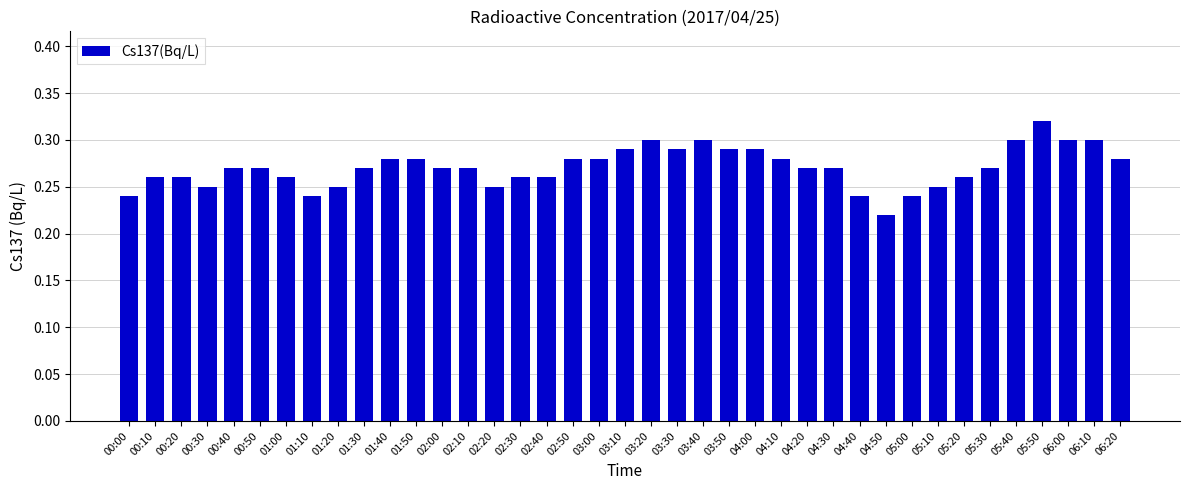

Count the number of categories in the chart.

39